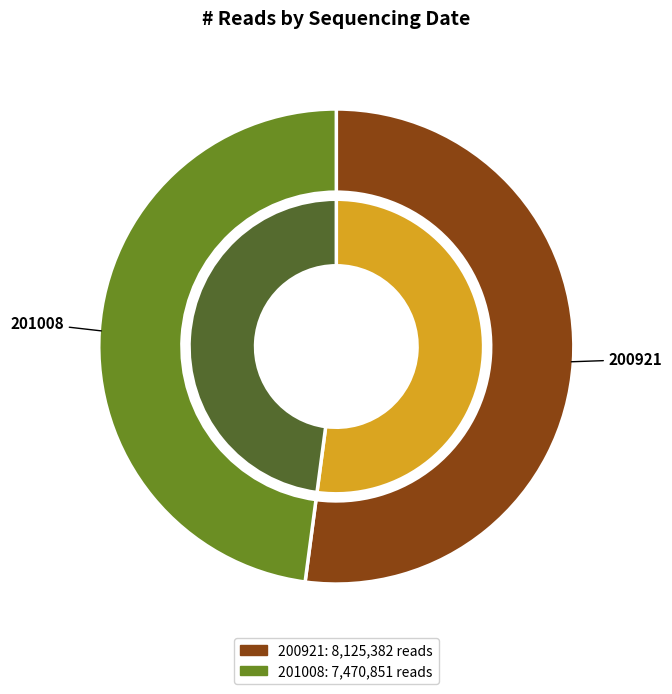

Is there any slice that represents more than half of the pie?

Yes